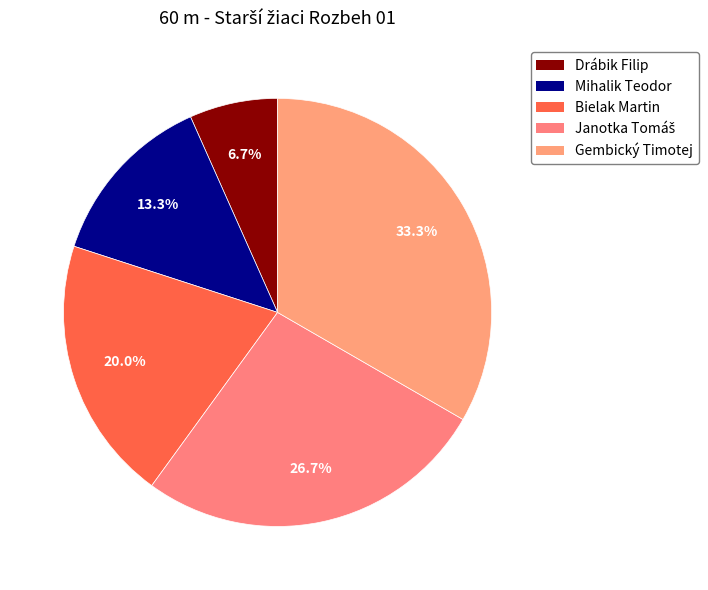

How many slices are in this pie chart?

5